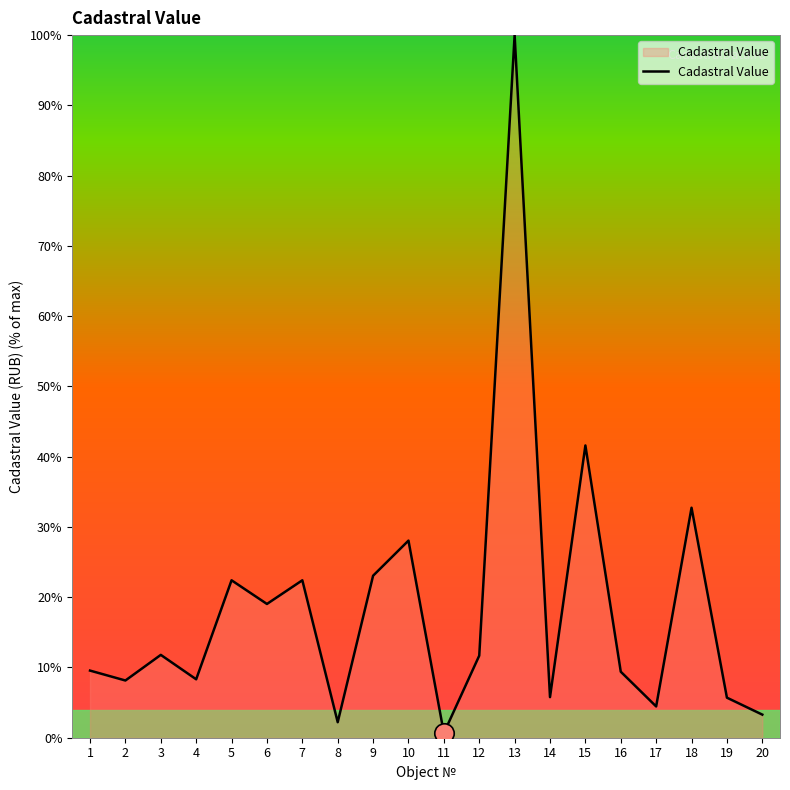

What is the greatest value displayed?

100.0